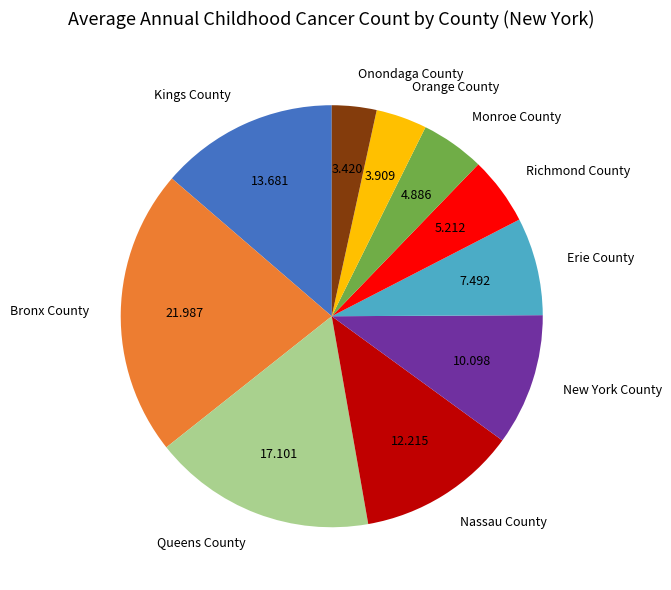

Is it true that Onondaga County is 12% of the pie?

False